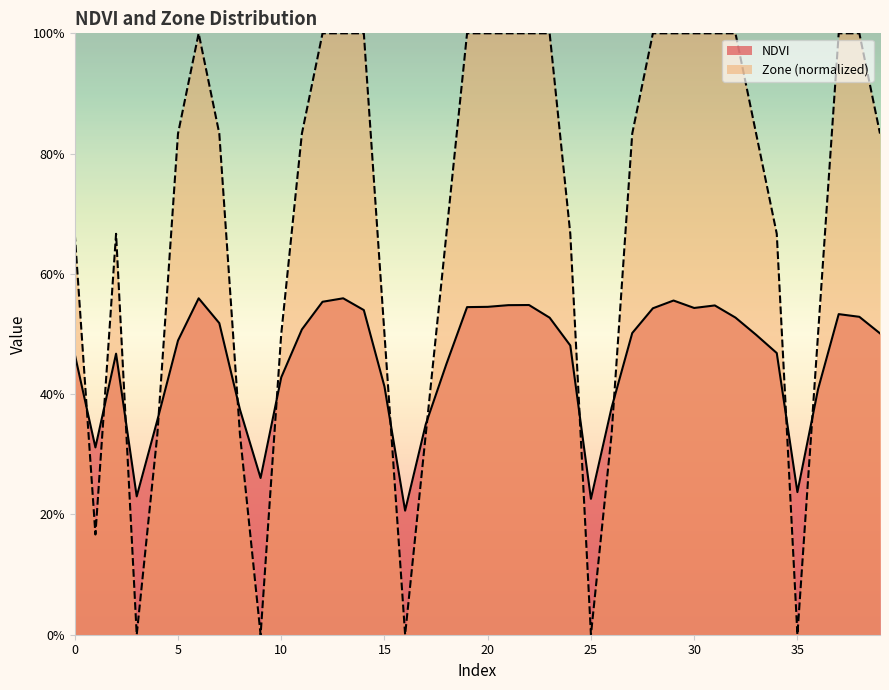

At which category does the chart reach its minimum across all series?

3